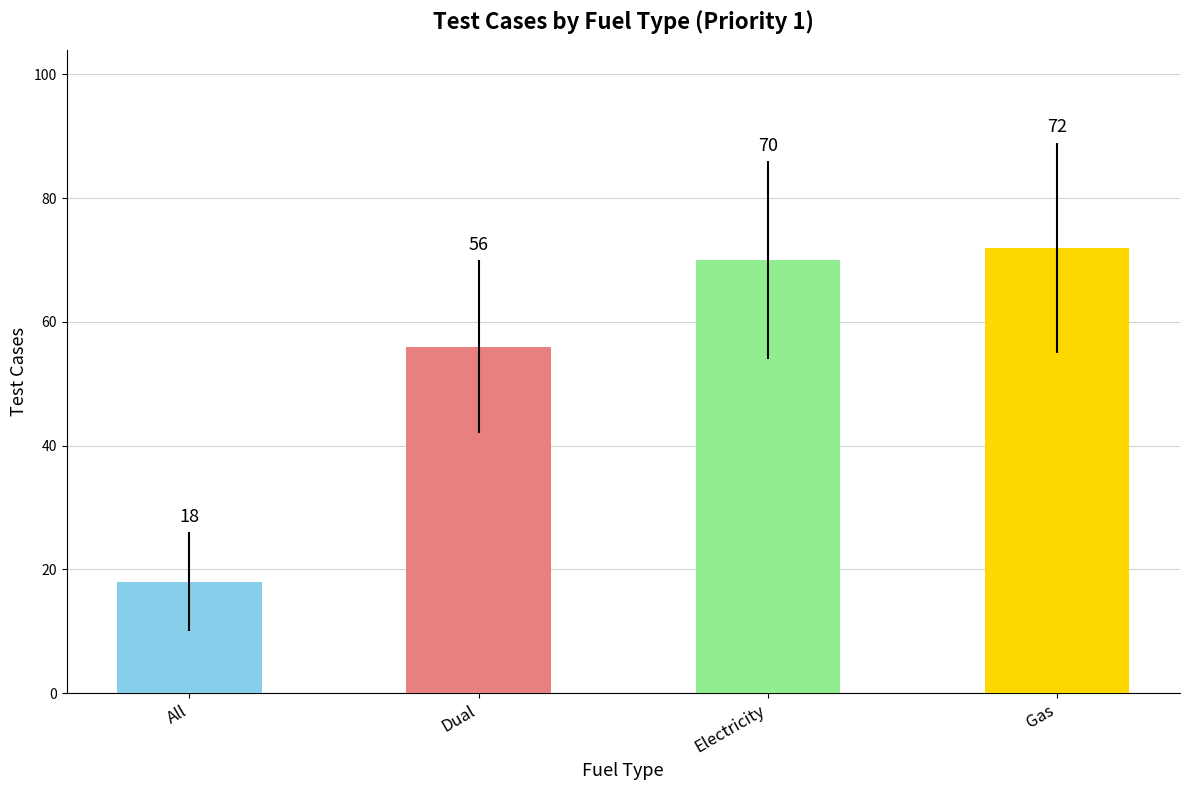

What value does the data have at All?

18